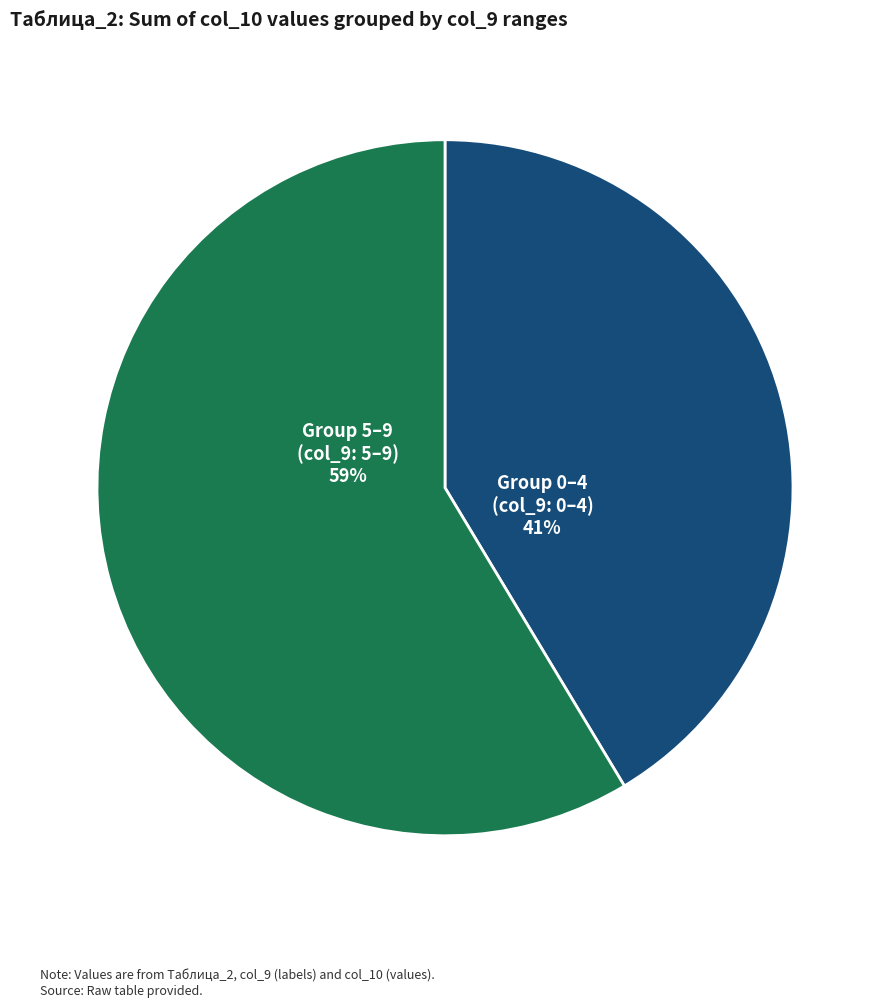

Is there a majority slice in this chart?

Yes